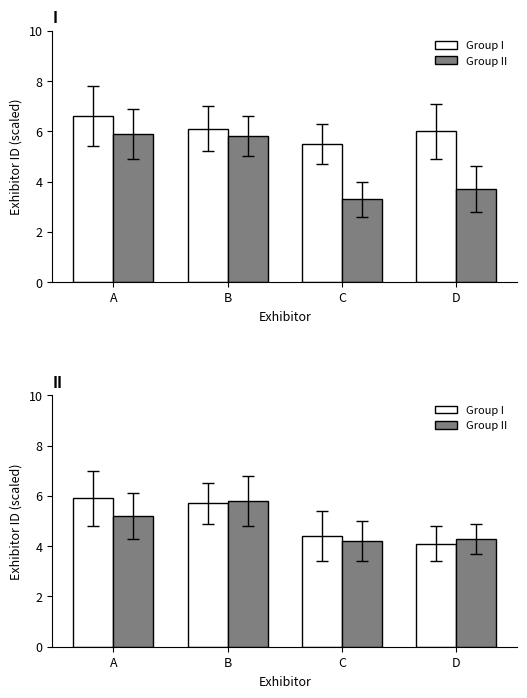

What is the sum of all Group I values?

20.1